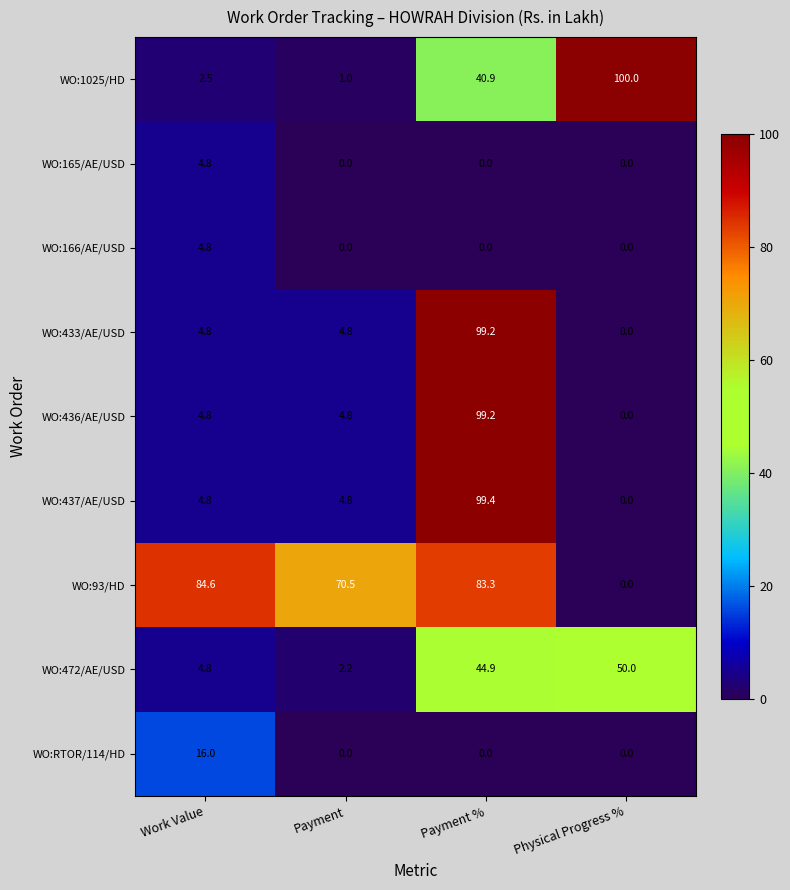

Between Work Value and Payment, which series saw the biggest shift?

WO:RTOR/114/HD